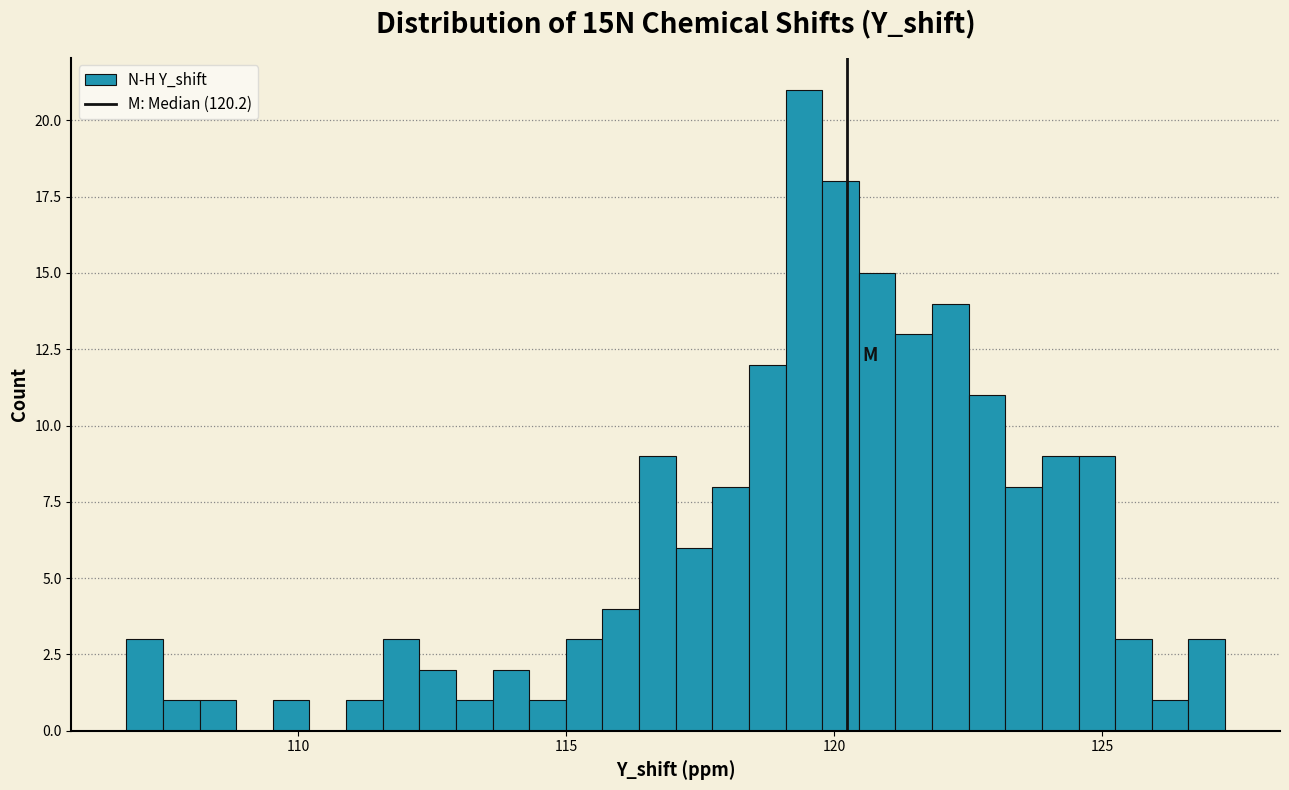

Around what value on the x-axis is the tallest bar? Give the approximate position of its centre, as read against the axis.

119.5